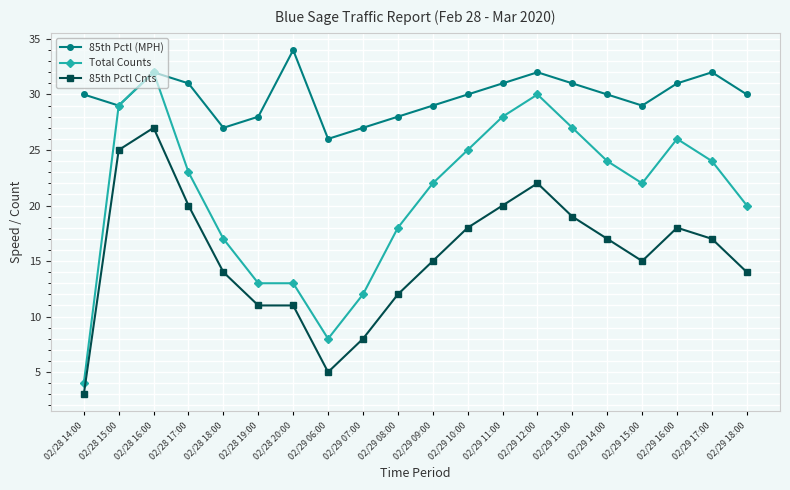

How many 85th Pctl (MPH) values are between 29 and 31?

11